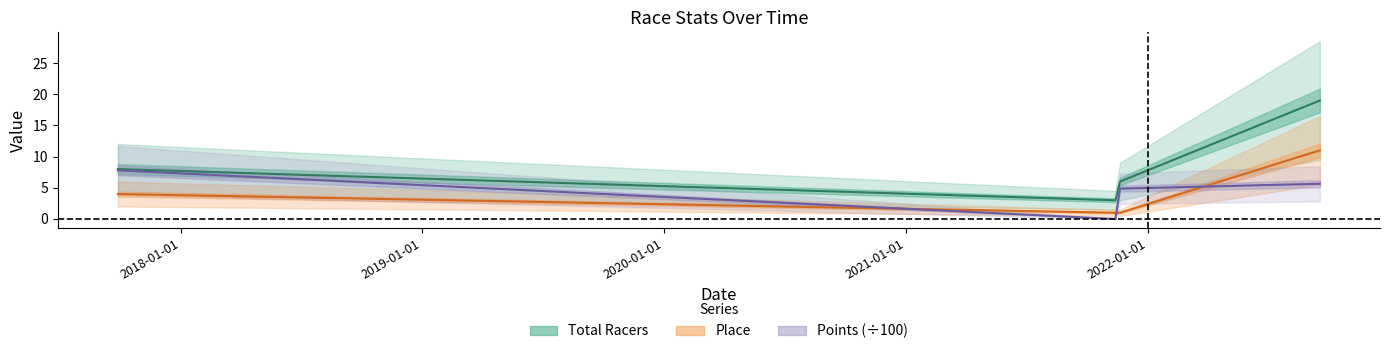

What position from the right is 2022-09-18?

1